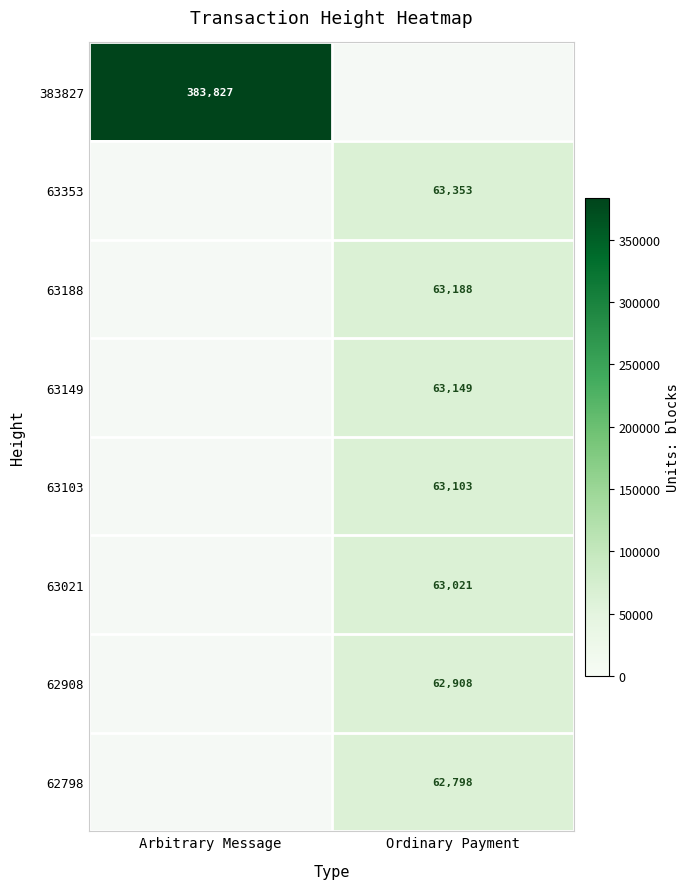

Is it true that 63149 equals 33152 at Ordinary Payment?

False